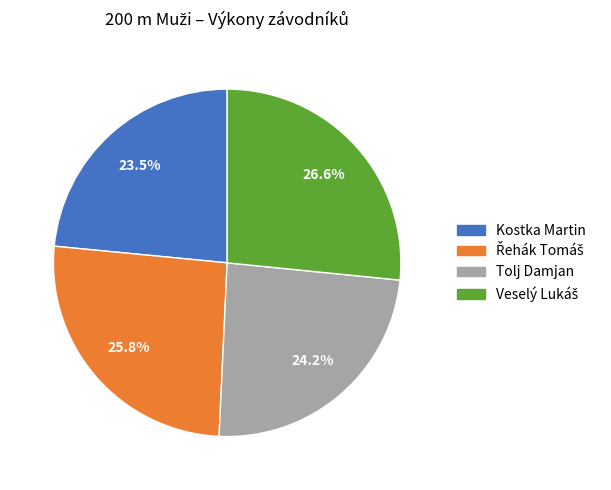

How much of the chart is everything except Kostka Martin?

76.5%